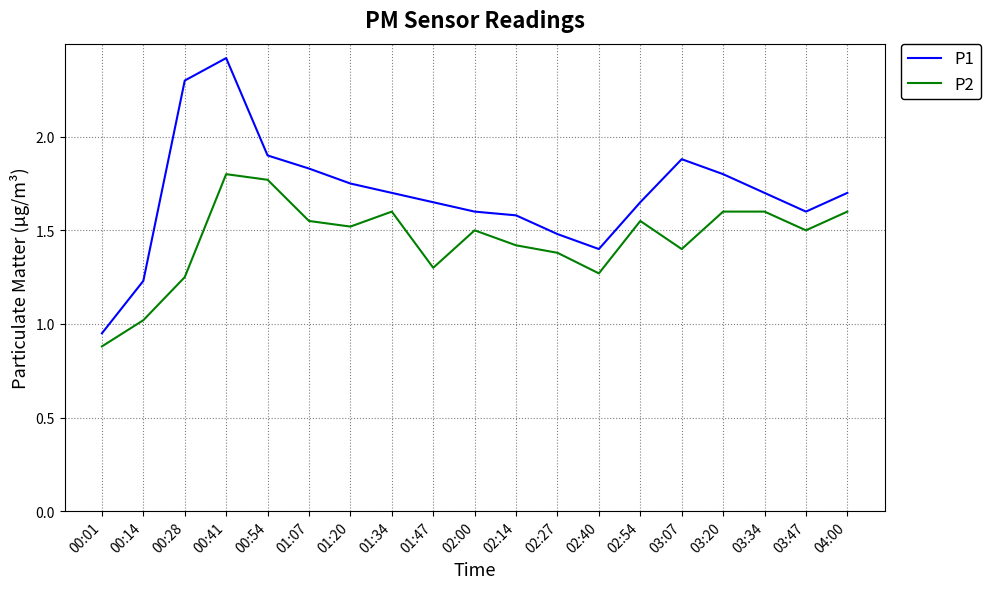

At which category does P1 reach its first local valley?

02:40